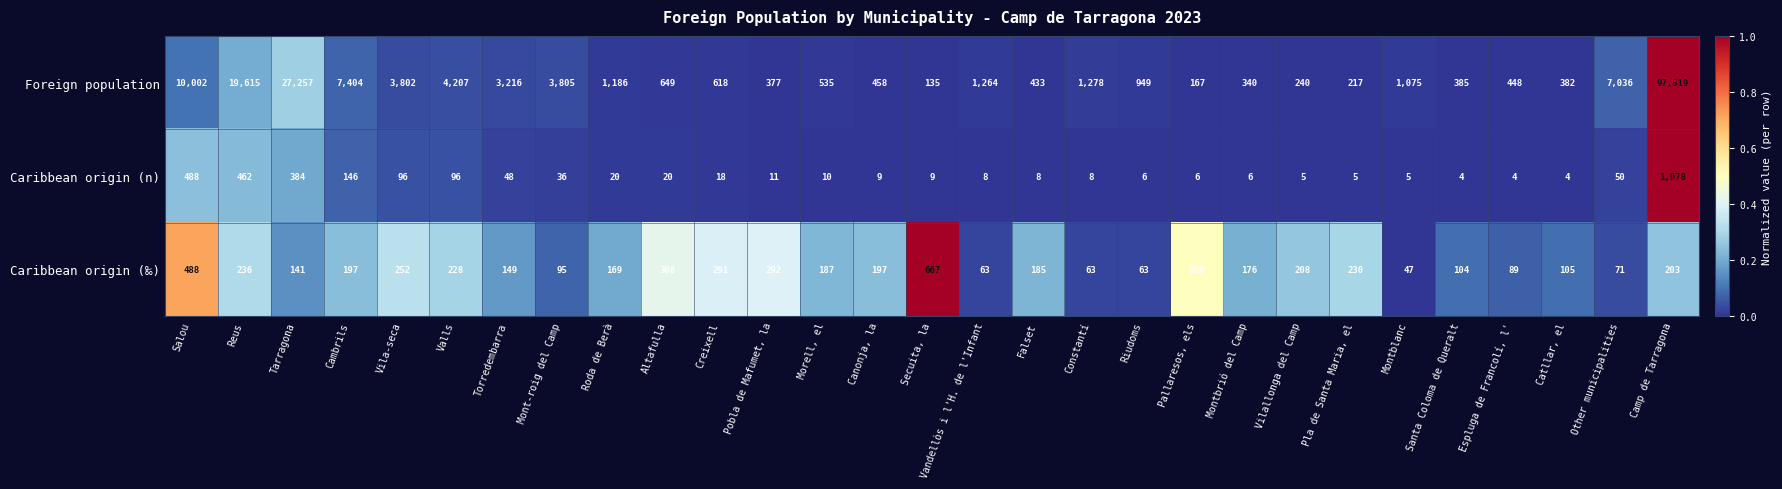

What is the total value across all series at Constantí?

1349